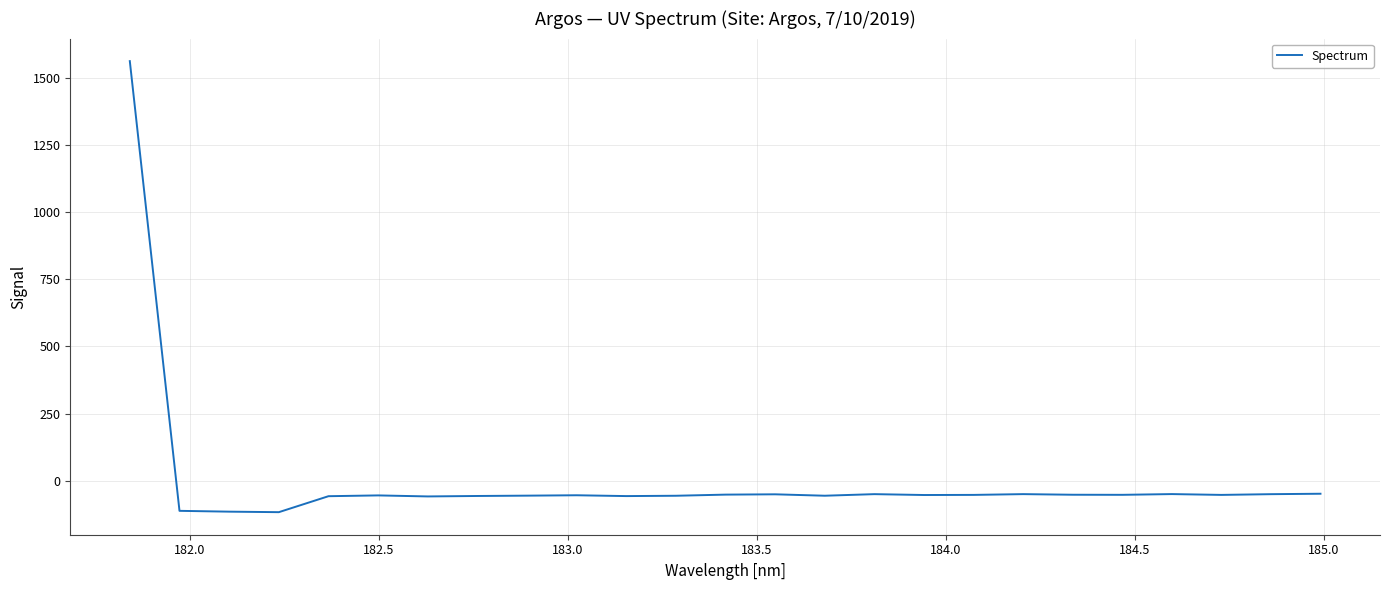

What is the difference between the maximum and minimum values?

1677.6